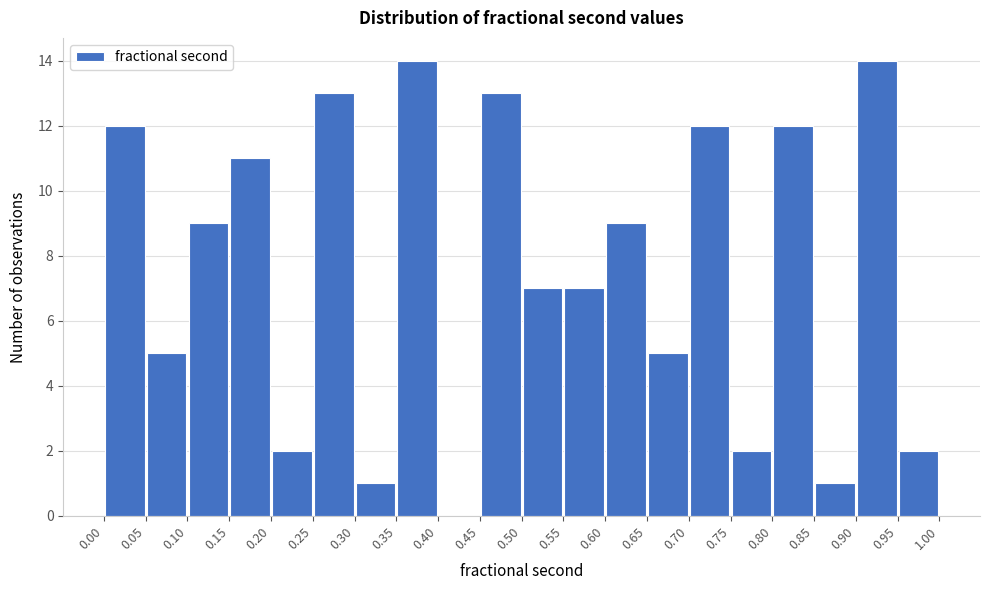

How tall is the bar that spans 0.45 to 0.50 on the x-axis? The values are not printed on the chart, so give them approximately, as read against the axis.

13